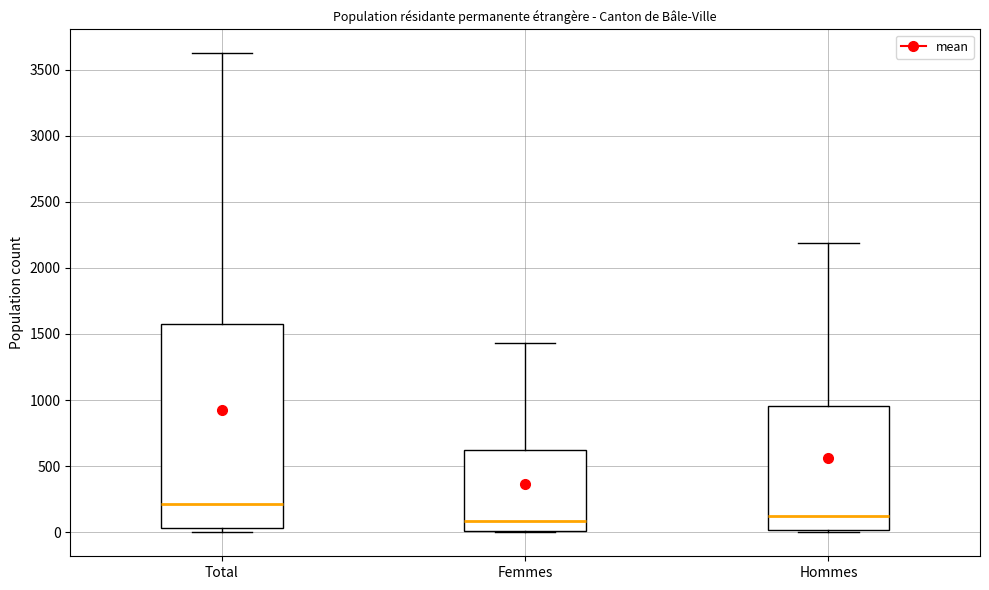

Where does the median line of the box for Femmes sit on the y-axis? The values are not printed on the chart, so give them approximately, as read against the axis.

100